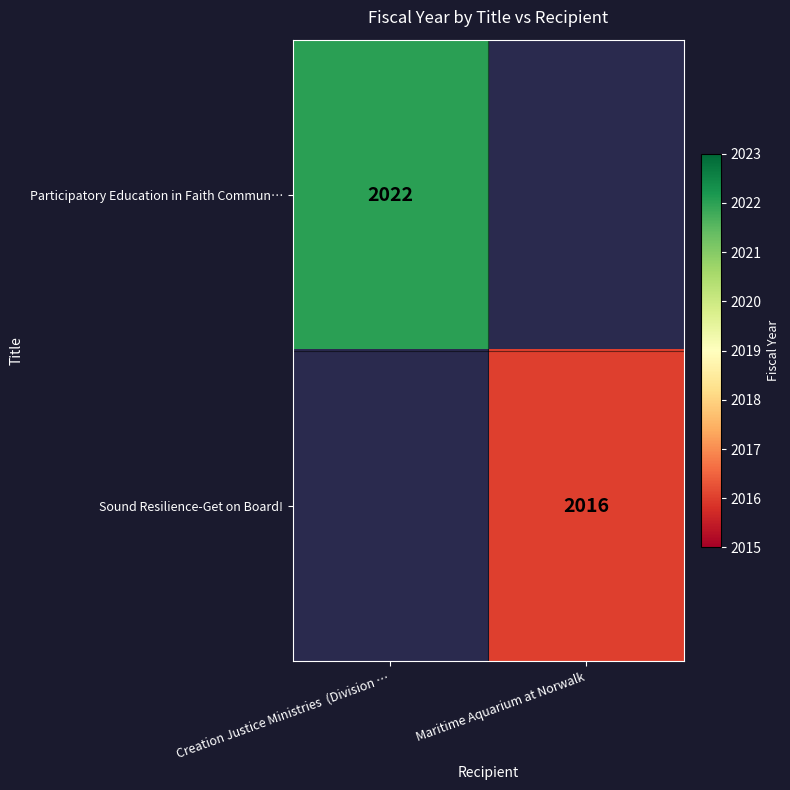

Is the value of Sound Resilience-Get on Board! at Maritime Aquarium at Norwalk greater than the value of Participatory Education in Faith Commun… at Creation Justice Ministries  (Division …?

No